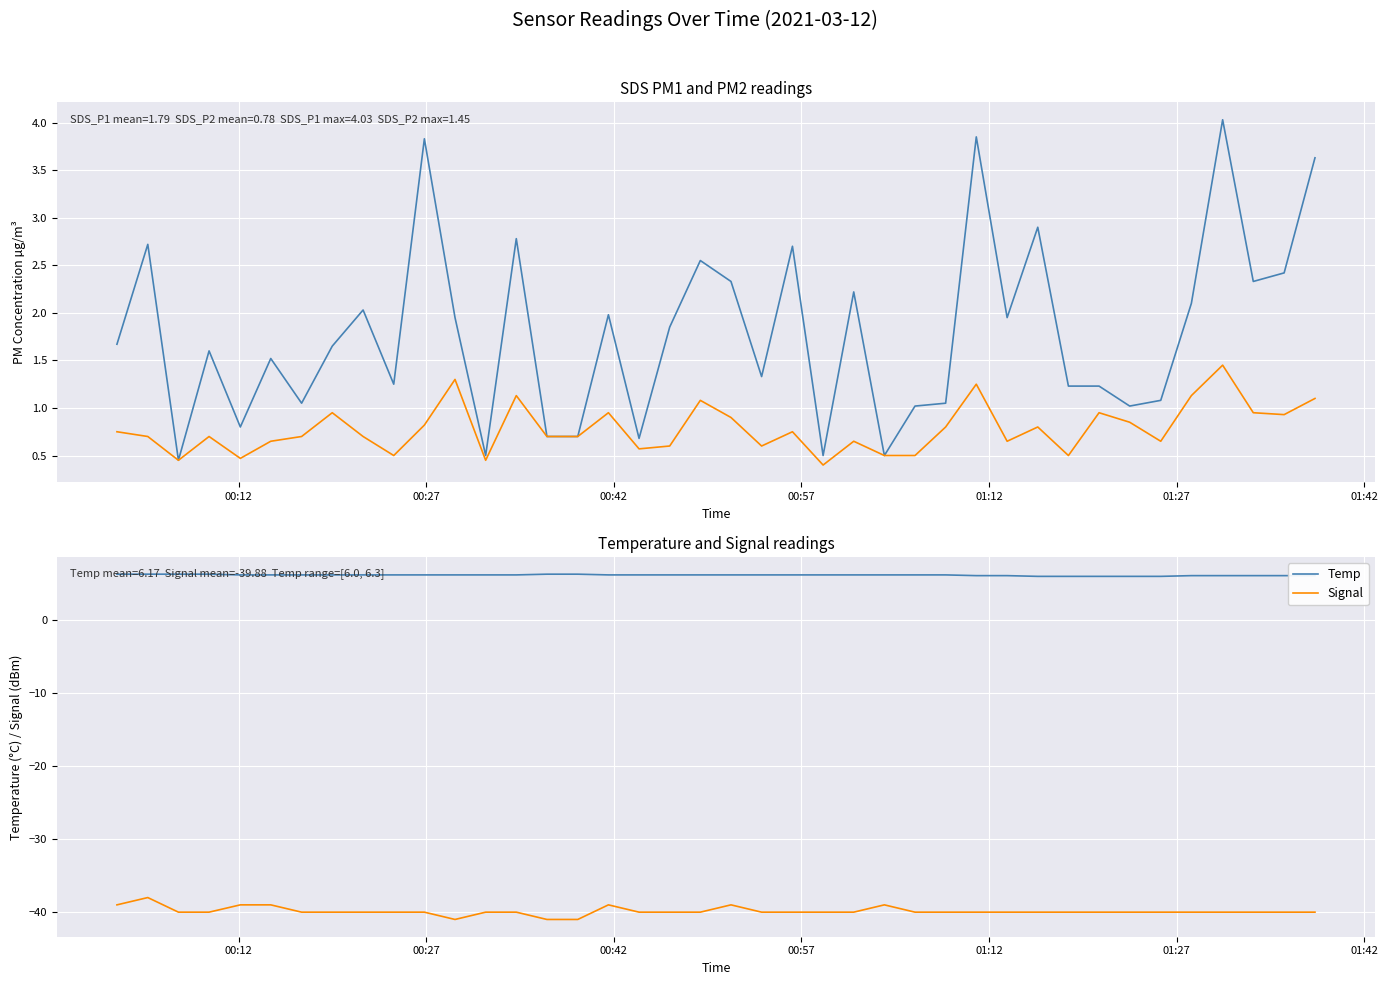

Reading right to left, transcribe all the data shown in this chart.

SDS_P1: 3.6	2.4	2.3	4.0	2.1	1.1	1.0	1.2	1.2	2.9	1.9	3.9	1.1	1.0	0.5	2.2	0.5	2.7	1.3	2.3	2.5	1.9	0.7	2.0	0.7	0.7	2.8	0.5	1.9	3.8	1.2	2.0	1.6	1.1	1.5	0.8	1.6	0.5	2.7	1.7
SDS_P2: 1.1	0.9	0.9	1.4	1.1	0.7	0.8	0.9	0.5	0.8	0.7	1.2	0.8	0.5	0.5	0.7	0.4	0.8	0.6	0.9	1.1	0.6	0.6	0.9	0.7	0.7	1.1	0.5	1.3	0.8	0.5	0.7	0.9	0.7	0.7	0.5	0.7	0.5	0.7	0.8
Temp: 6.1	6.1	6.1	6.1	6.1	6.0	6.0	6.0	6.0	6.0	6.1	6.1	6.2	6.2	6.2	6.2	6.2	6.2	6.2	6.2	6.2	6.2	6.2	6.2	6.3	6.3	6.2	6.2	6.2	6.2	6.2	6.2	6.2	6.2	6.2	6.2	6.3	6.3	6.3	6.3
Signal: -40.0	-40.0	-40.0	-40.0	-40.0	-40.0	-40.0	-40.0	-40.0	-40.0	-40.0	-40.0	-40.0	-40.0	-39.0	-40.0	-40.0	-40.0	-40.0	-39.0	-40.0	-40.0	-40.0	-39.0	-41.0	-41.0	-40.0	-40.0	-41.0	-40.0	-40.0	-40.0	-40.0	-40.0	-39.0	-39.0	-40.0	-40.0	-38.0	-39.0